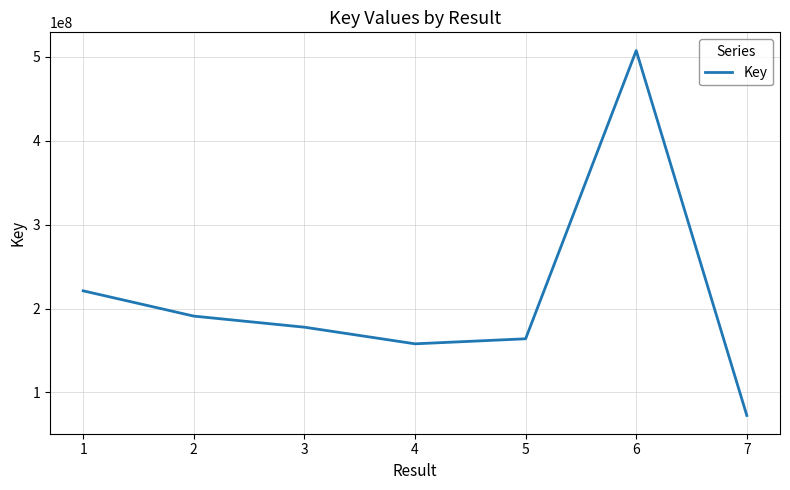

What is the ratio of the value at 2 to the value at 7?

2.6